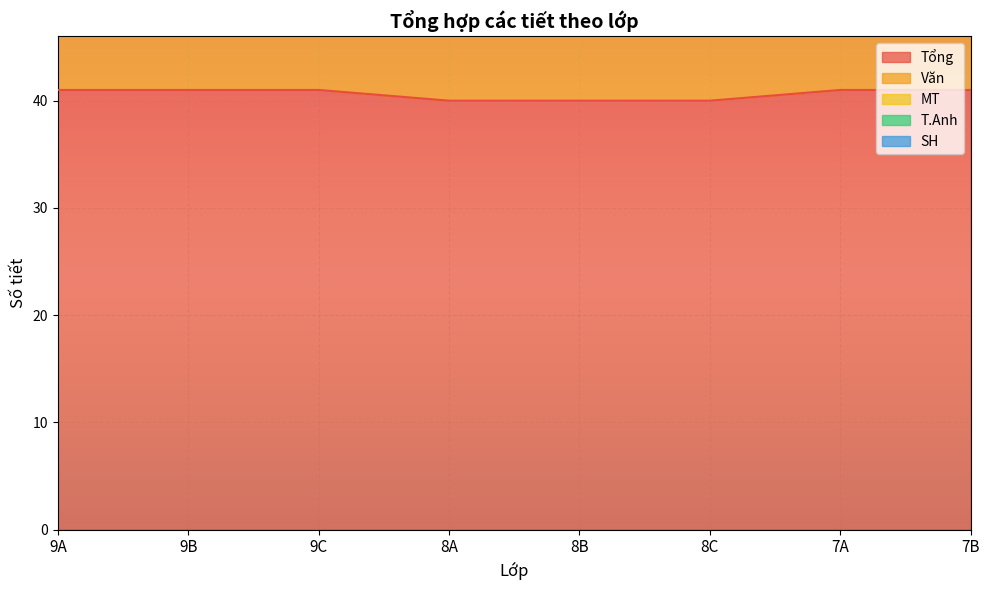

What is the label of the 7th point from the right?

9B